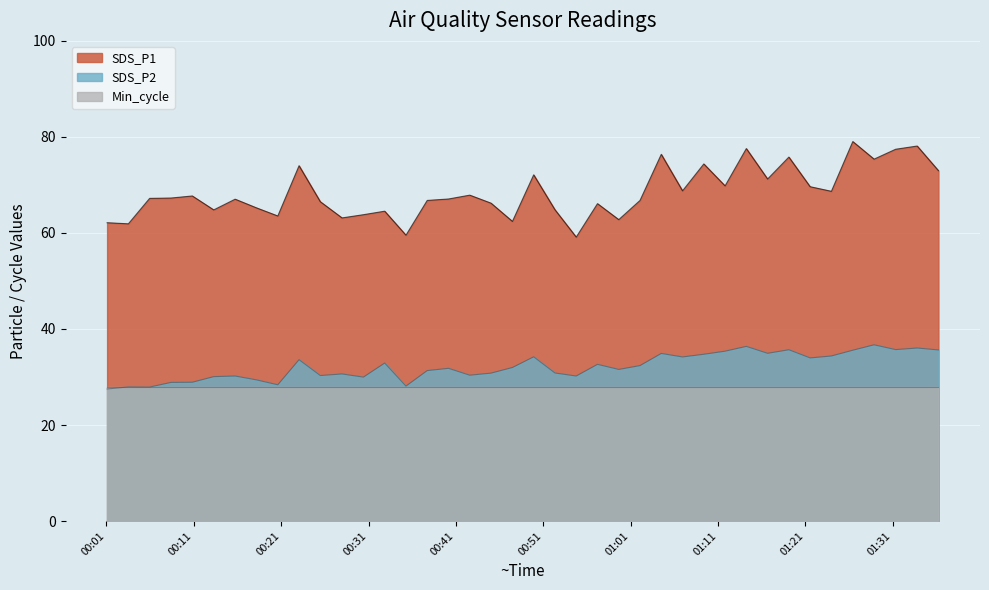

Does the chart display data point markers on the line(s)?

No